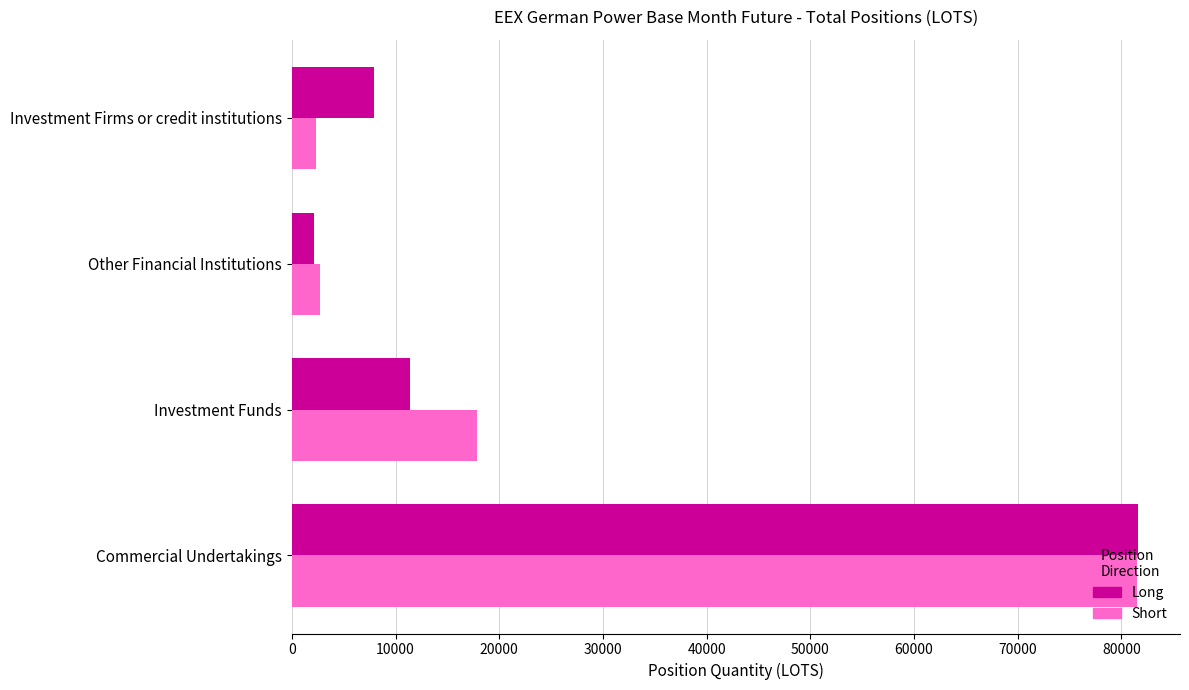

Rank the series at Investment Funds from lowest to highest value.

Long, Short